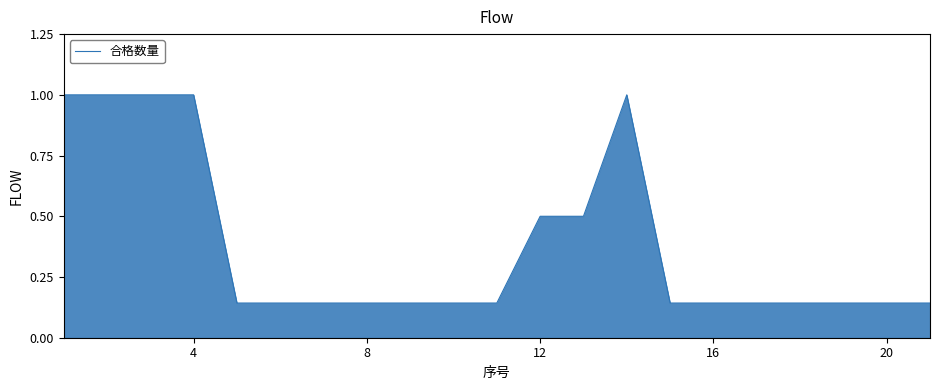

What is the greatest value displayed?

1.0